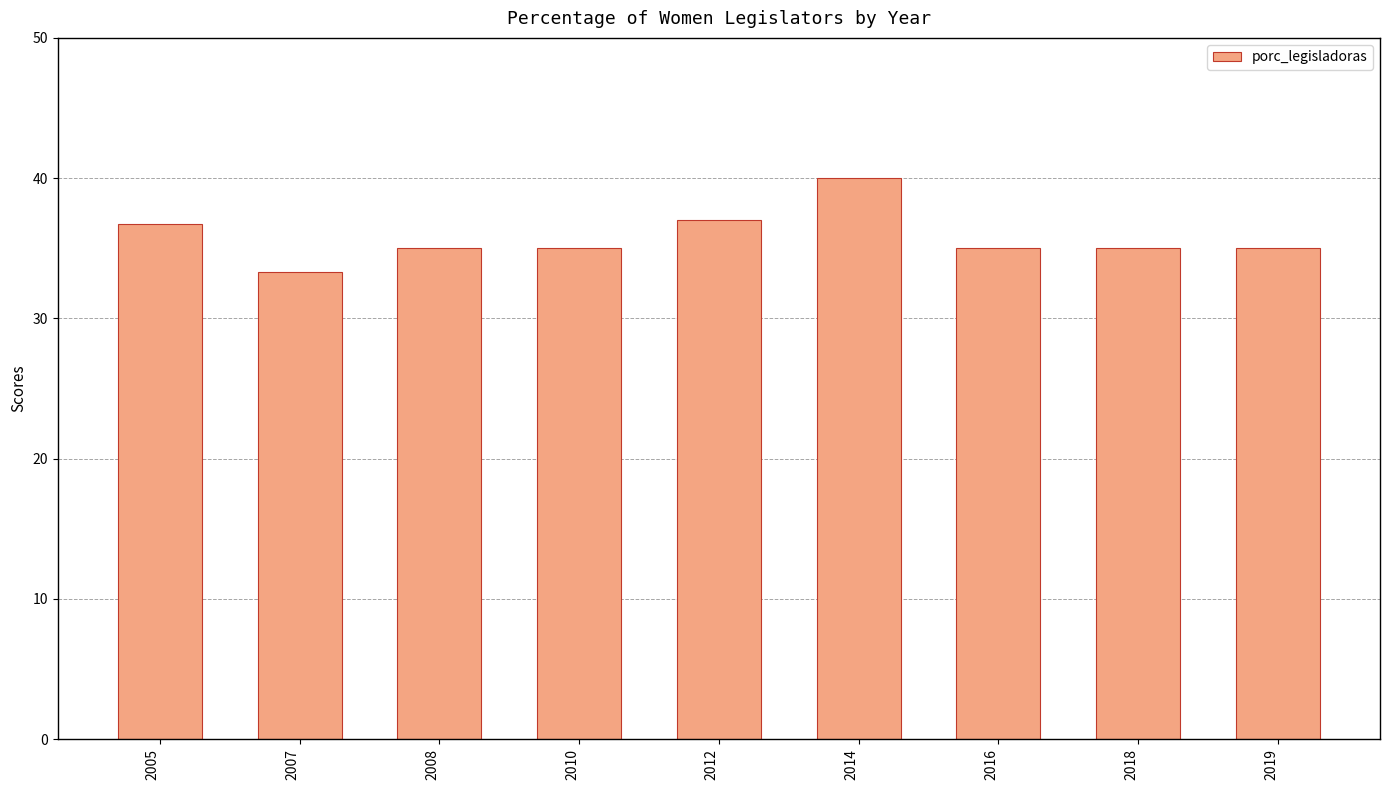

What is the sum of the values at 2010 and 2014?

75.0